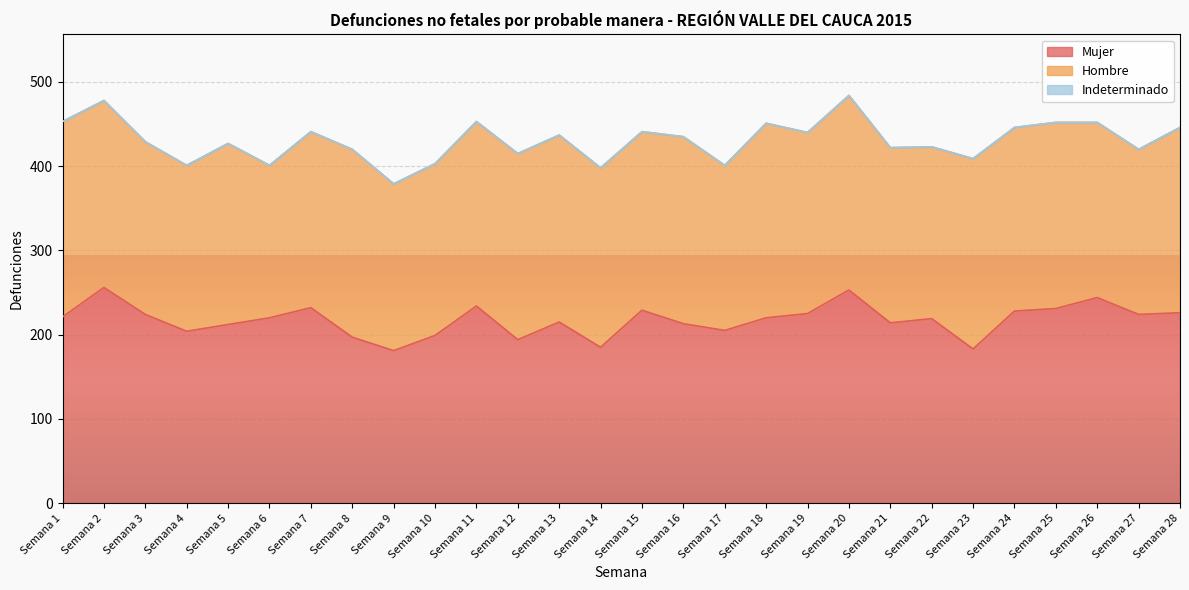

At which category is the sum across all series the highest?

Semana 20